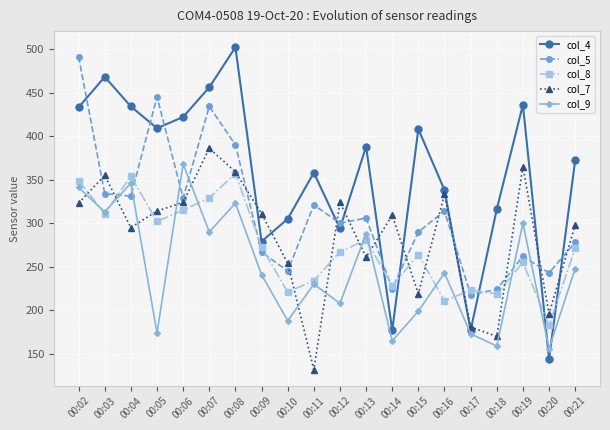

What is the value of the col_4 point at the 2nd from the left?

468